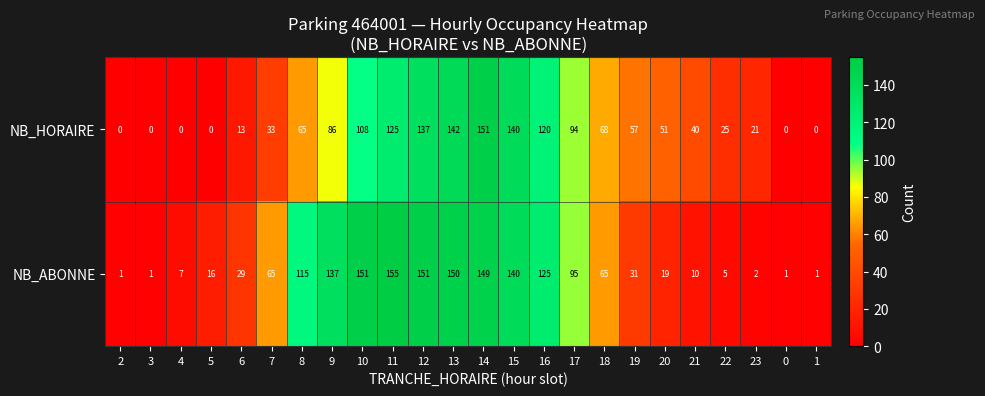

The NB_ABONNE series shows 151 at 12. True or false?

True